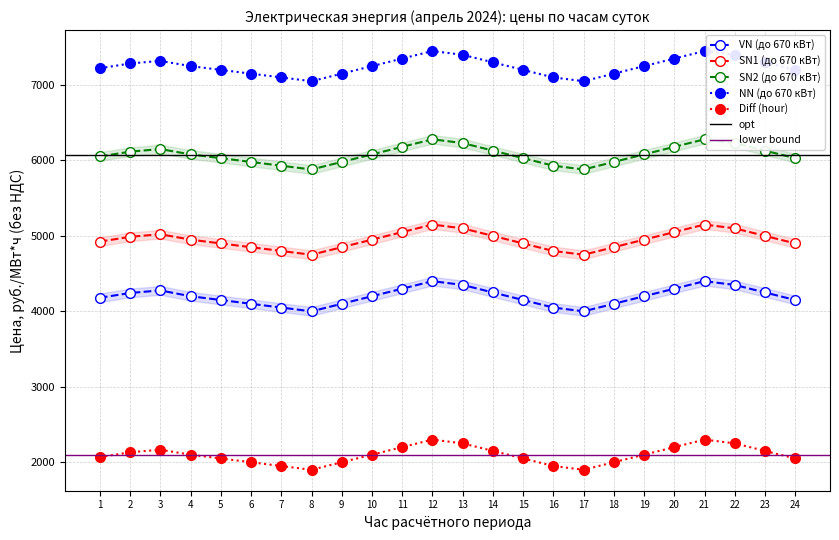

Read the NN (до 670 кВт) value at 17.

7050.0